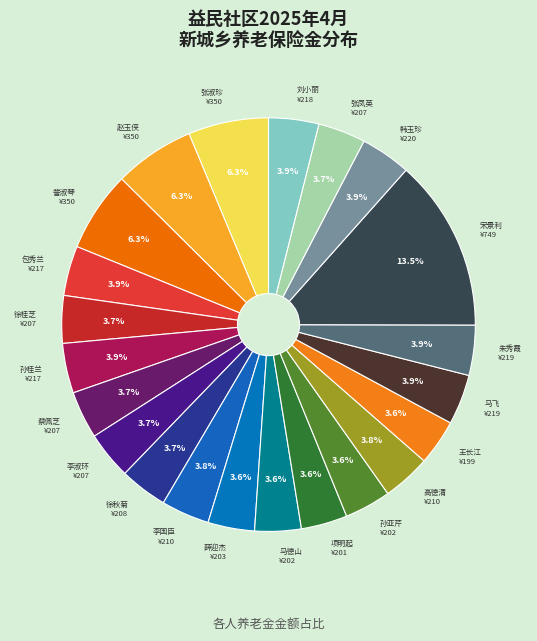

Is the sum of 徐秋菊 and 包秀兰 greater than half?

No